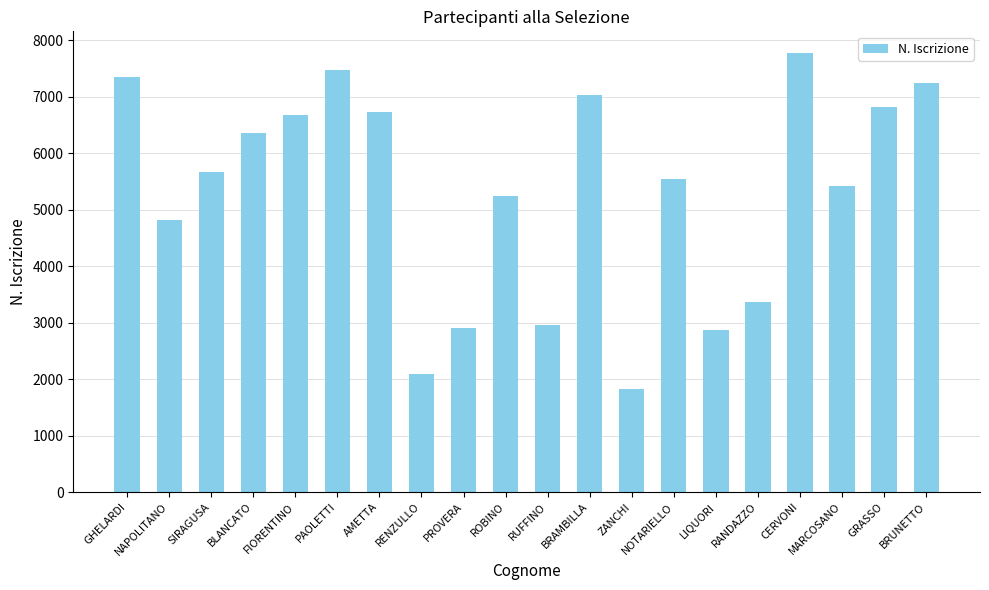

Which category has the lowest value across all series?

ZANCHI